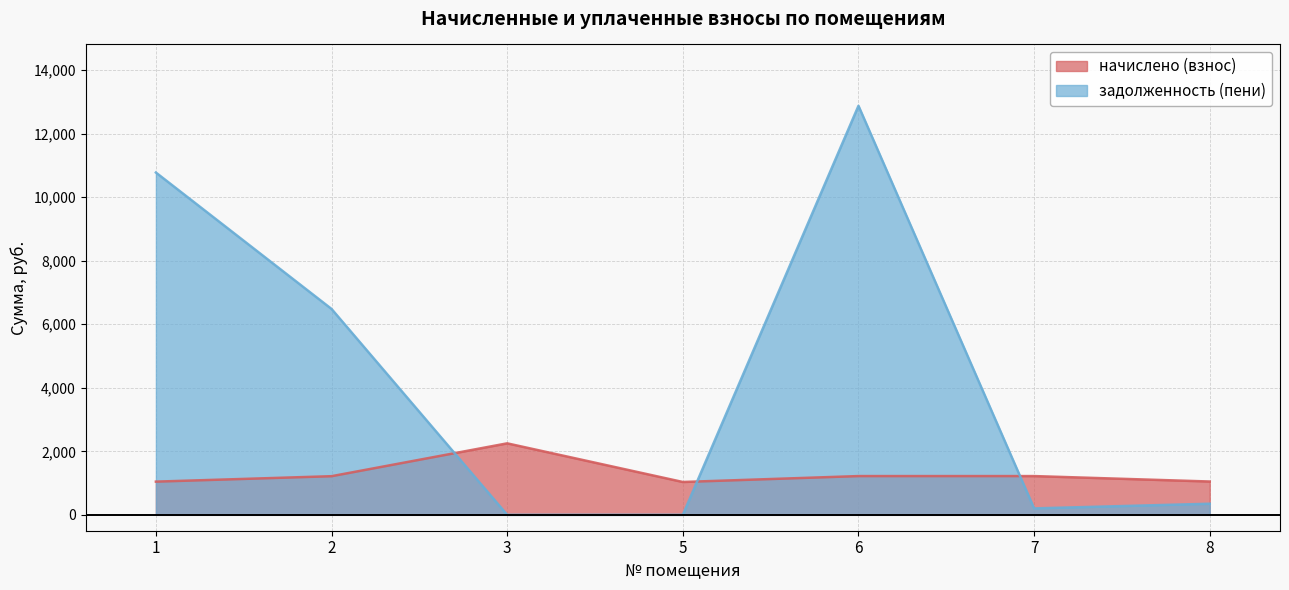

Where is the first local maximum for задолженность (пени)?

6